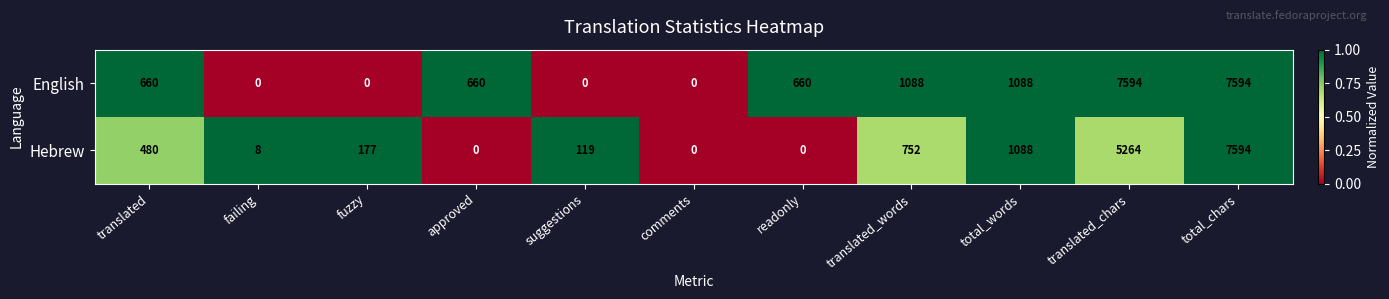

How many values in Hebrew are above zero?

8